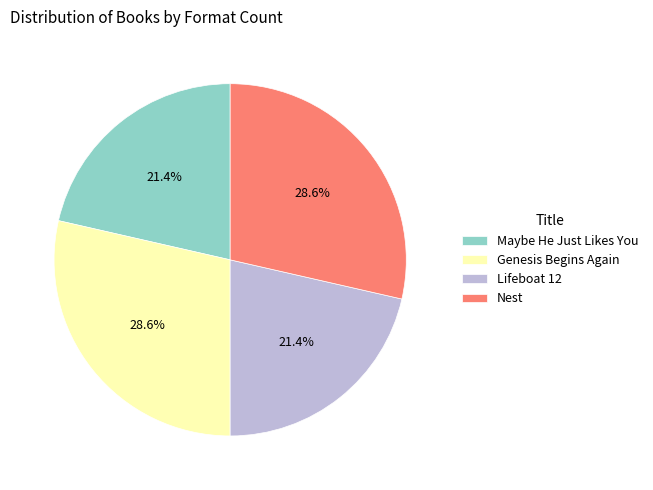

Approximately how many times larger is the value at Genesis Begins Again compared to Maybe He Just Likes You?

1.3